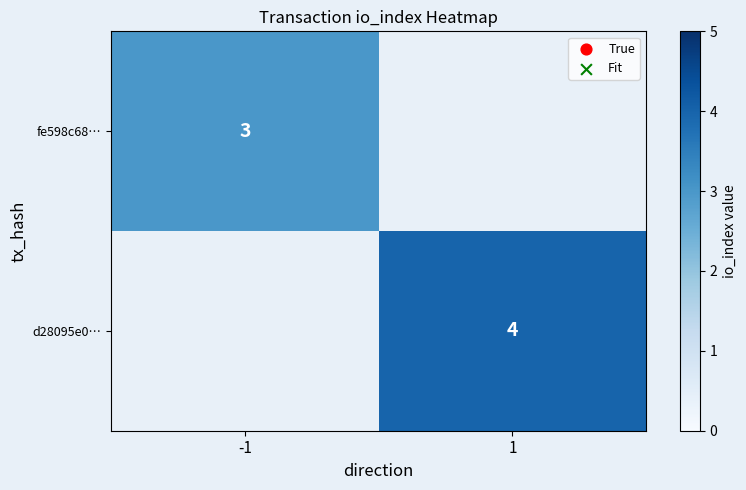

The value of d28095e0… at 1 is 6. True or false?

False